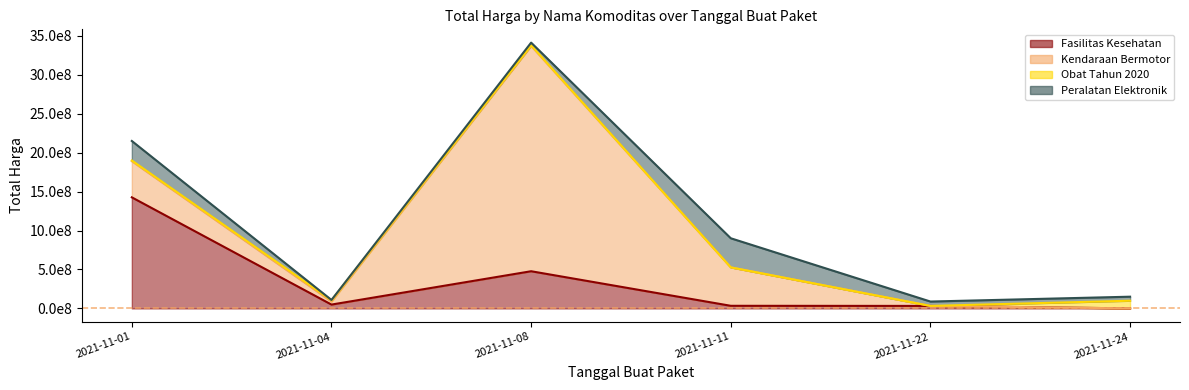

At which category does Obat Tahun 2020 reach its first local valley?

2021-11-22